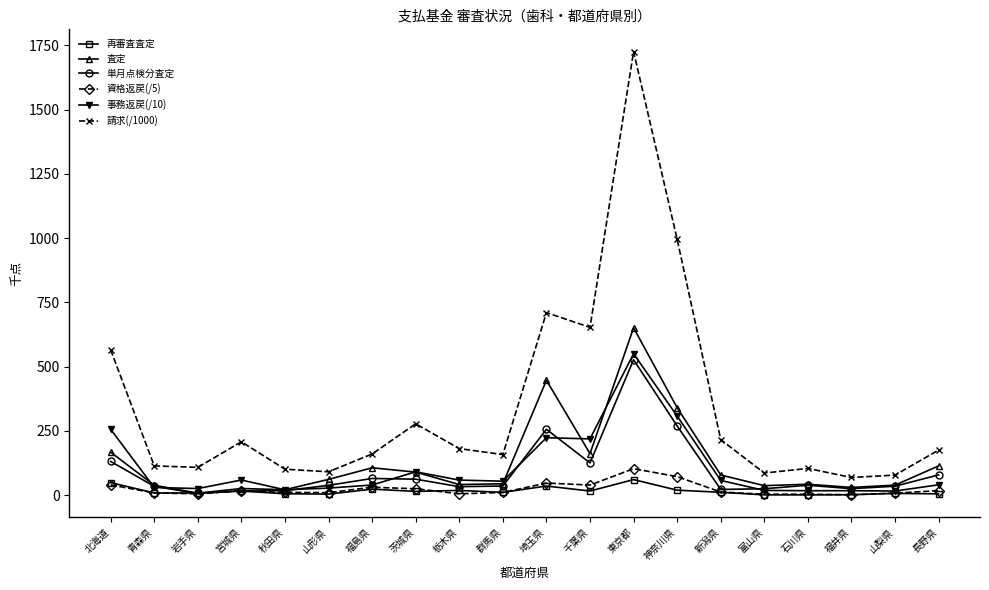

Where is the first local maximum for 請求(/1000)?

宮城県